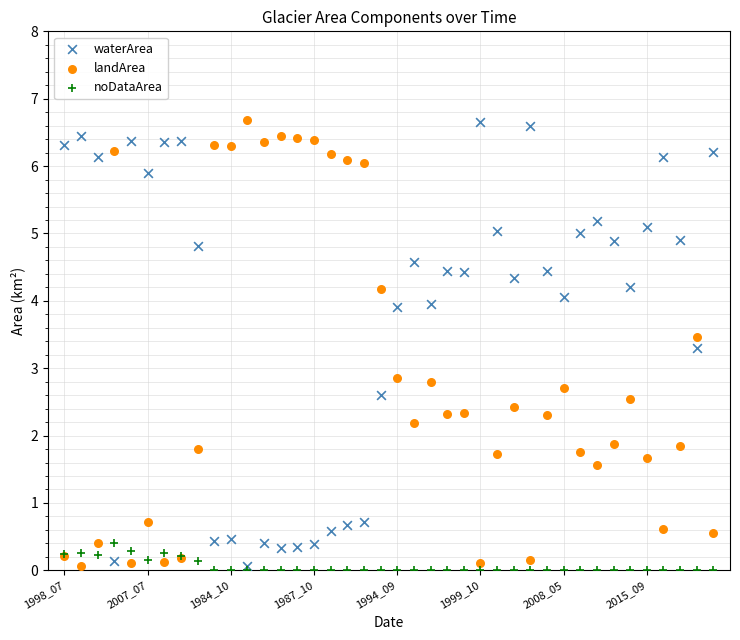

What are all the series names shown in the legend?

waterArea, landArea, noDataArea